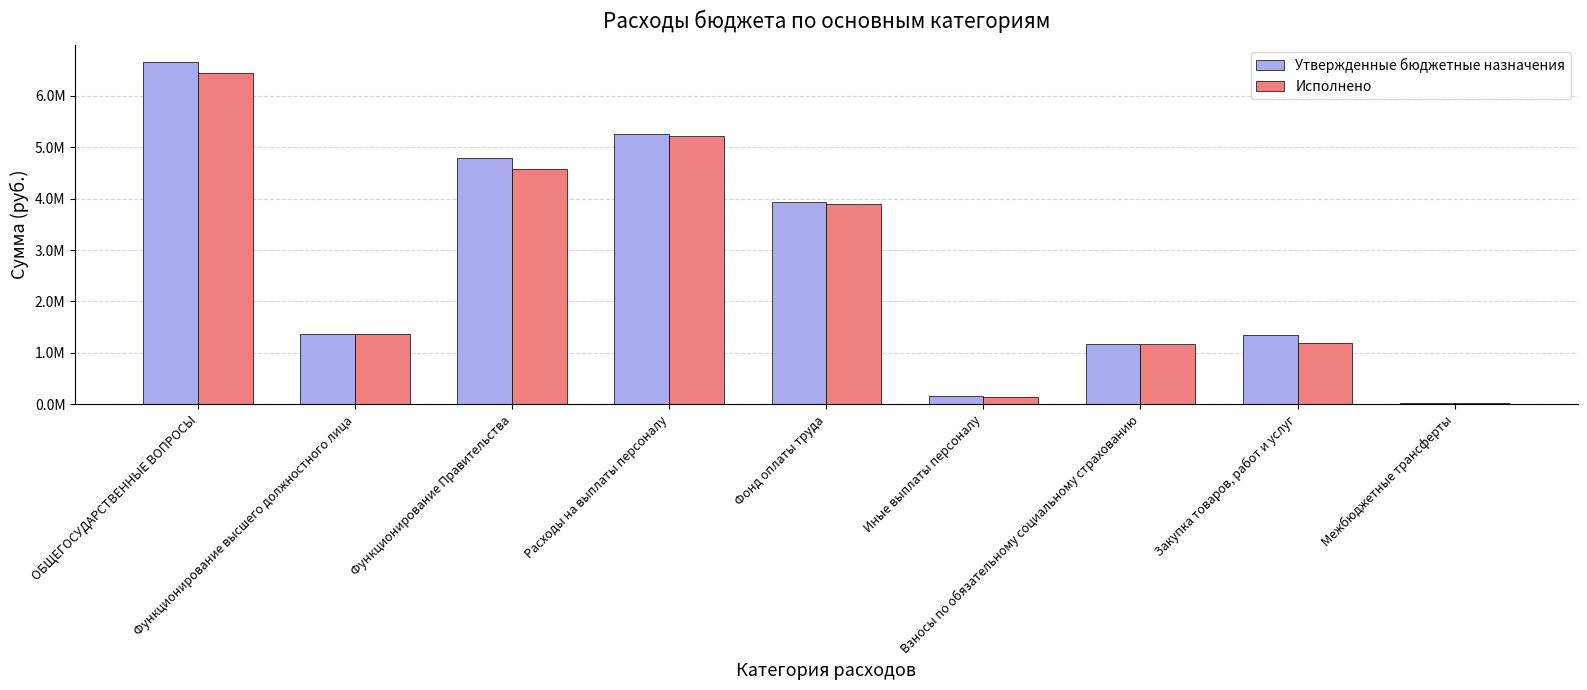

What is the label of the 3rd bar from the left?

Функционирование Правительства